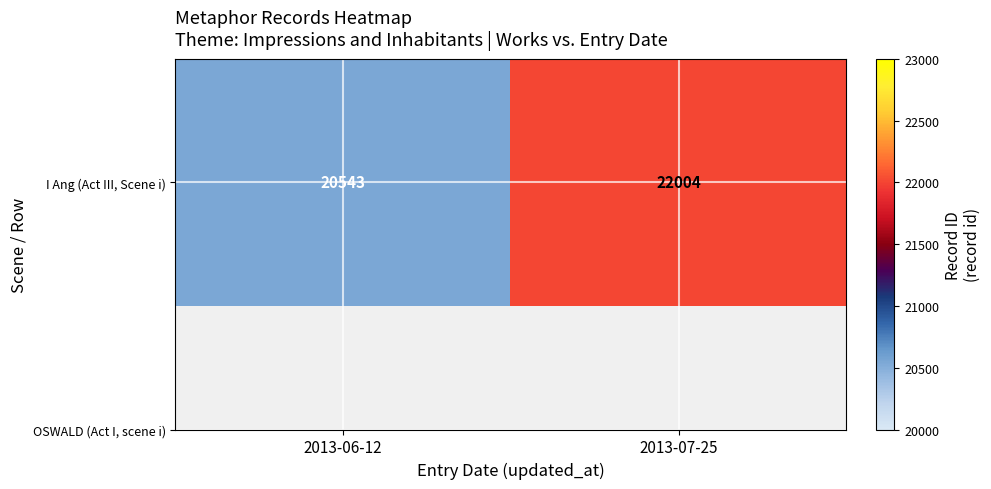

Reading left to right, list all the values displayed in this chart.

20543	22004